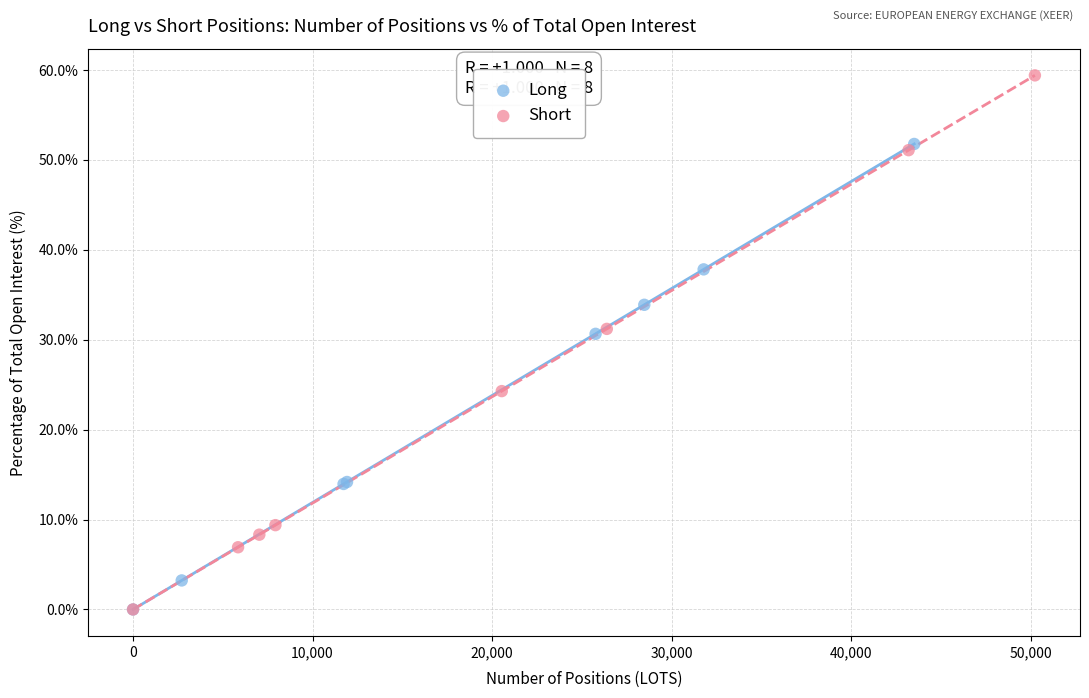

What are all the series names shown in the legend?

Long, Short